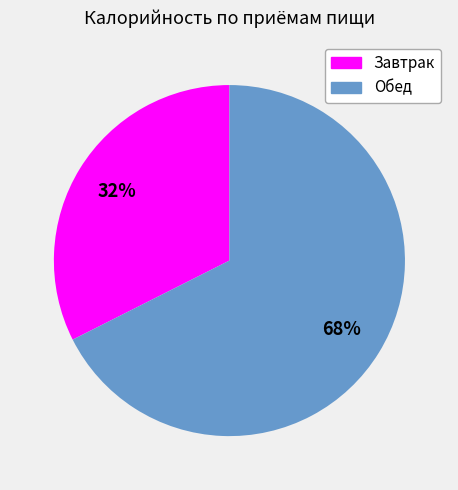

What percentage is the Завтрак slice, to the nearest percent?

32%